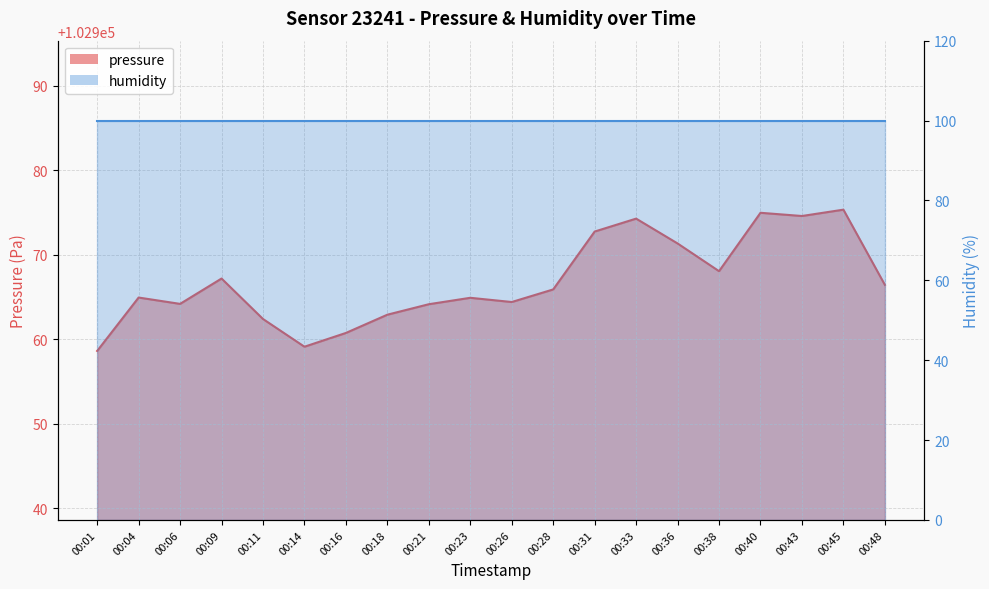

Approximately how many times larger is the value at 00:21 compared to 00:26?

1.0